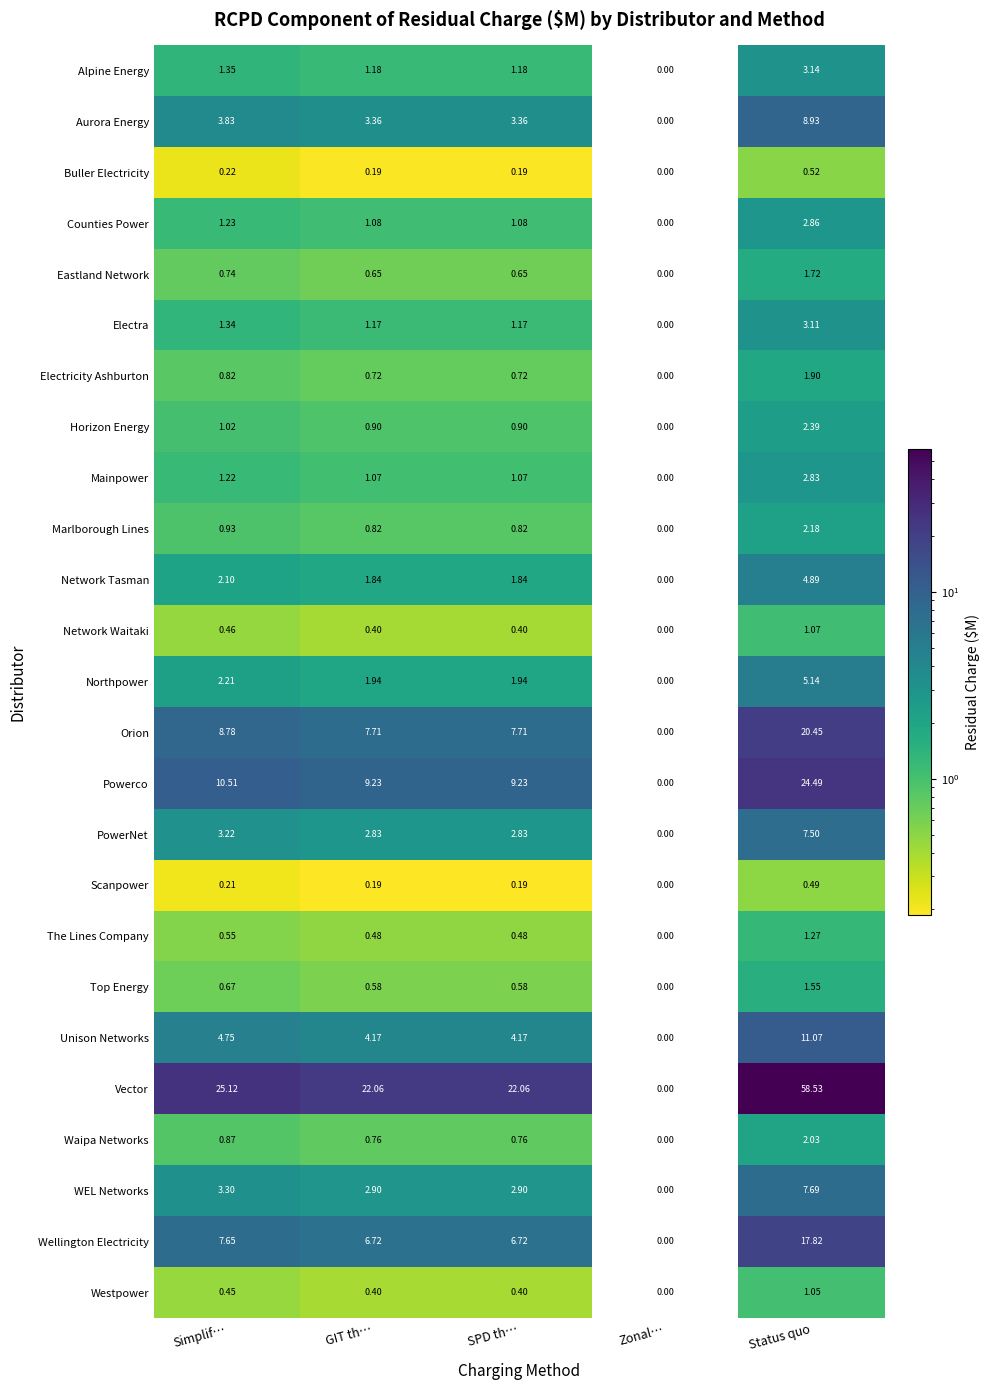

Which category has the highest value in the Eastland Network series?

Status quo